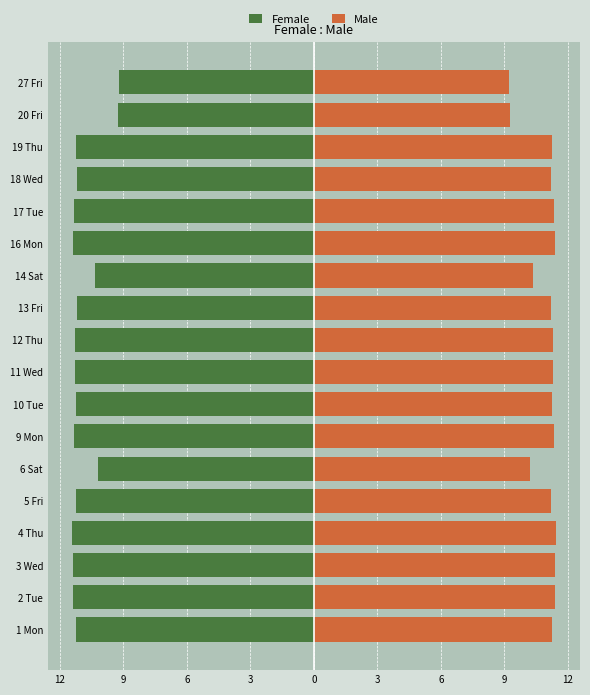

How many values in the Female series are below -11?

14